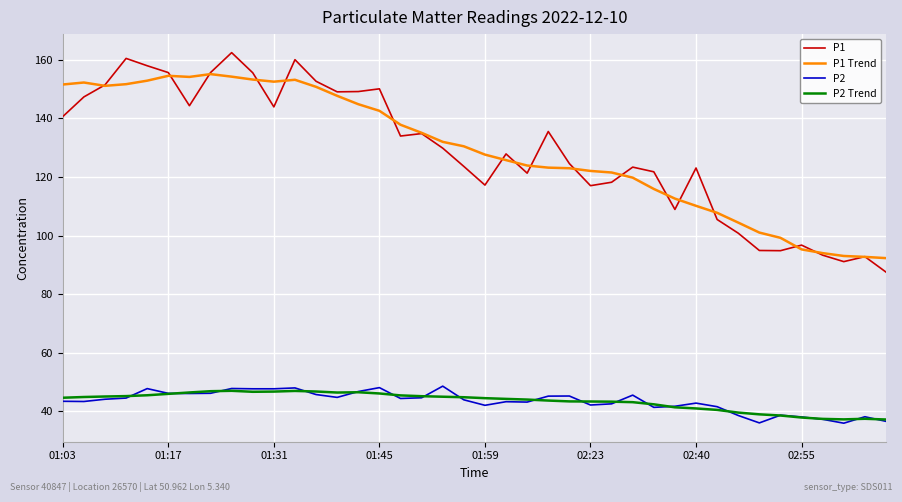

List the series in order of their peak value, highest first.

P1, P1 Trend, P2, P2 Trend